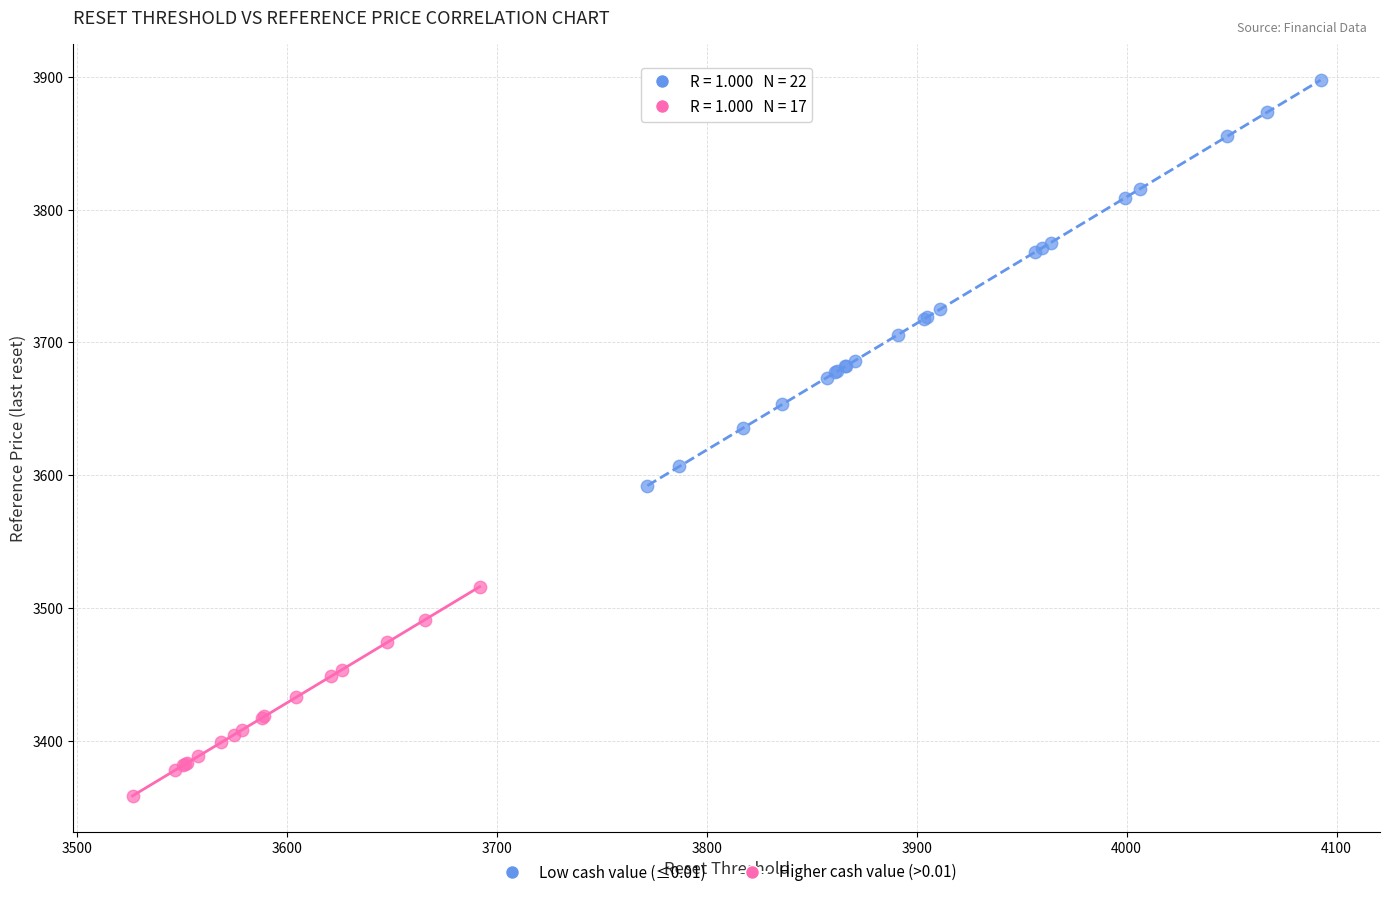

Which series has the widest spread of Y values?

Low cash value (≤0.01)